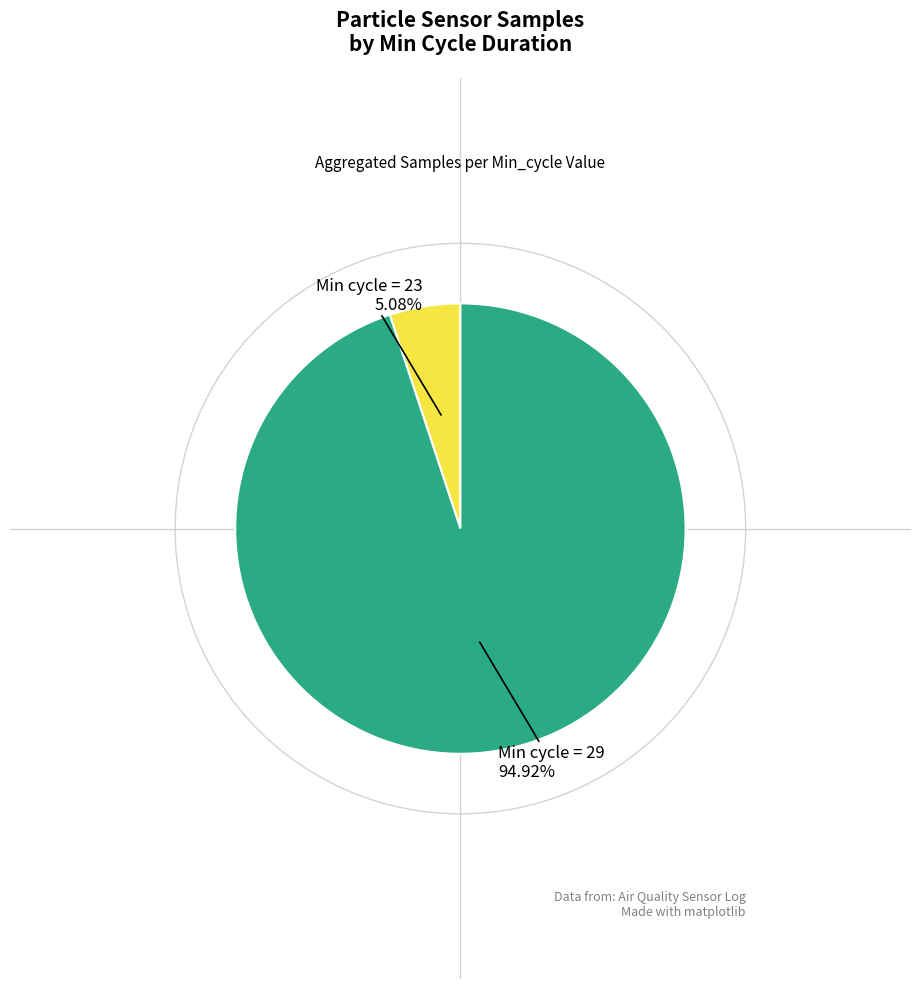

Is there a majority slice in this chart?

Yes